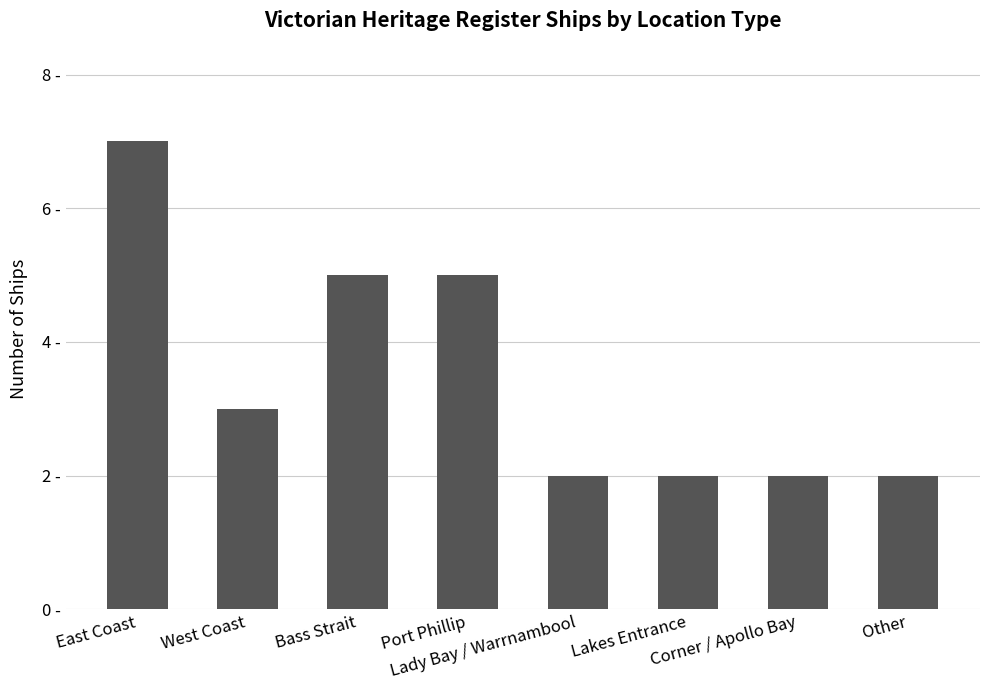

What is the average value?

4